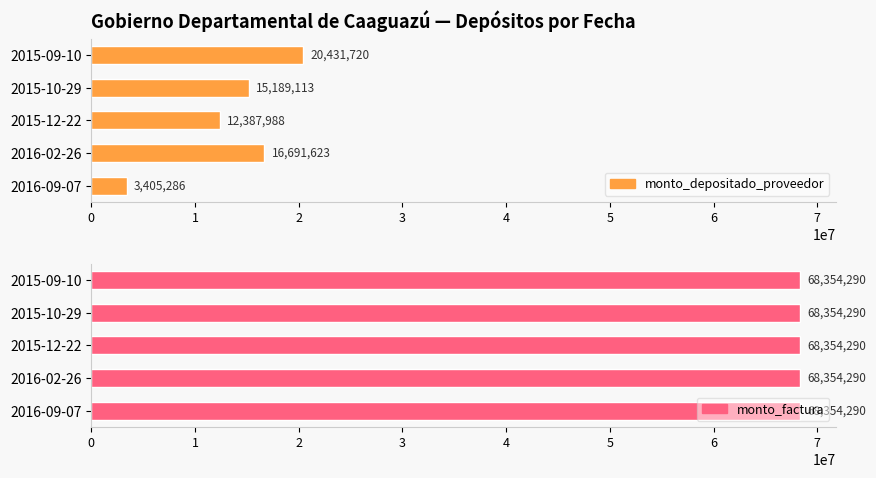

True or false: monto_factura has a value of 0.9 at 1.

False